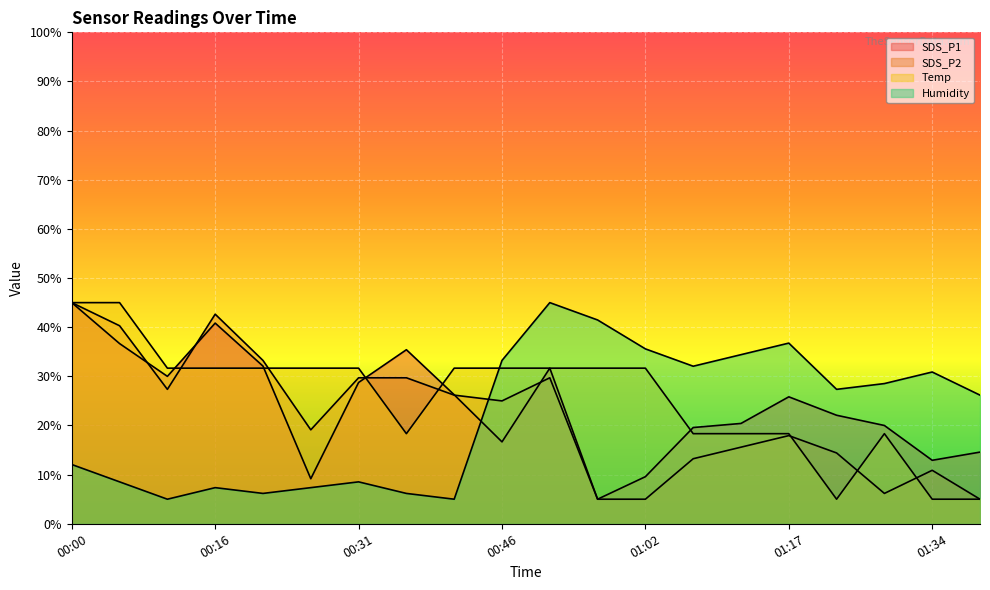

The value of Temp at 00:26 is 56.5. True or false?

False